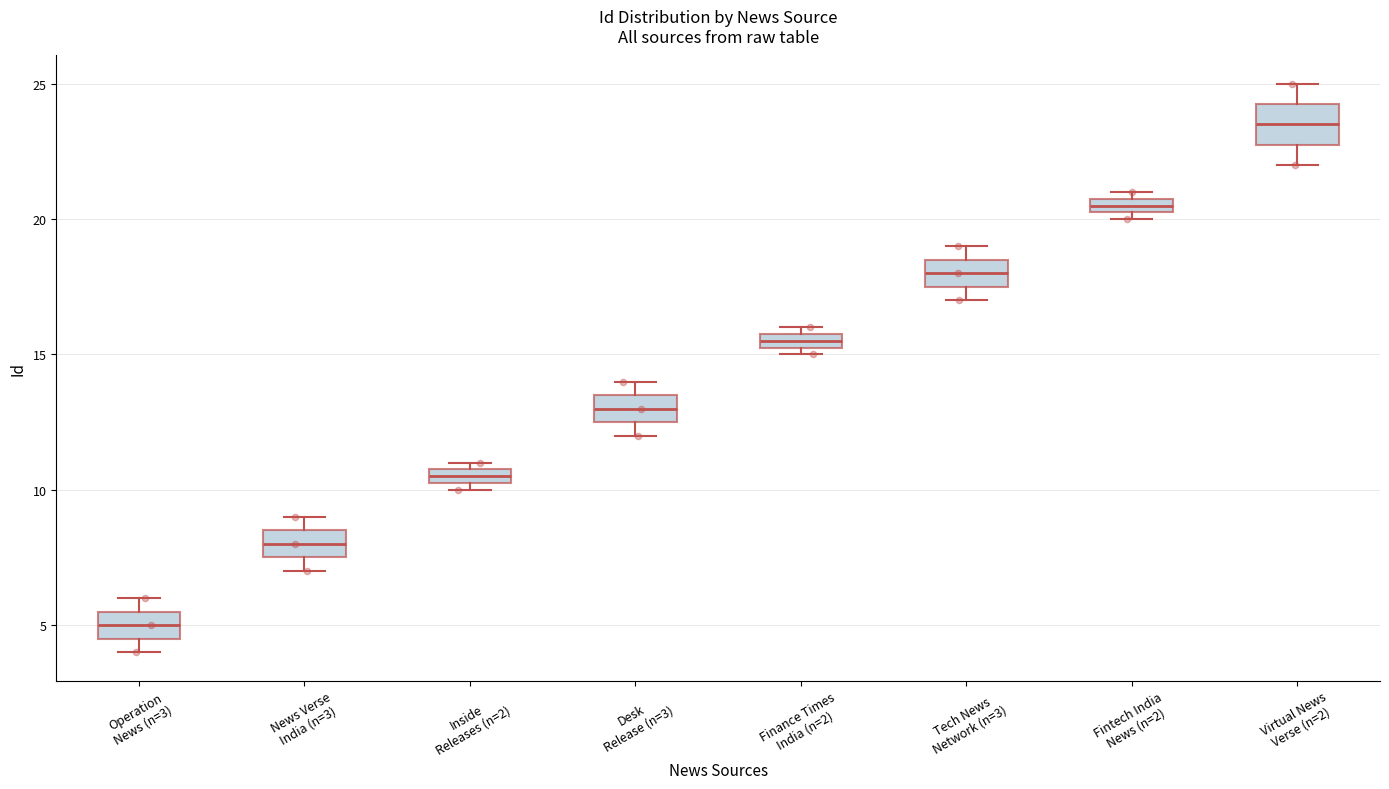

Where is the lower edge of the box for Inside Releases (n=2) on the y-axis? The values are not printed on the chart, so give them approximately, as read against the axis.

10.5